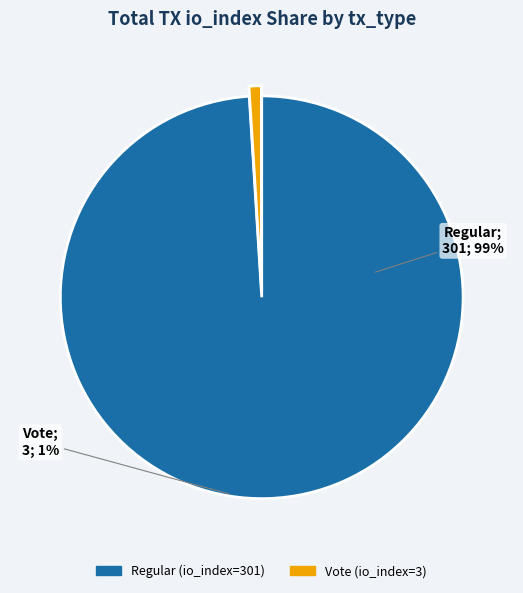

Which slice is the largest?

Regular (io_index=301)